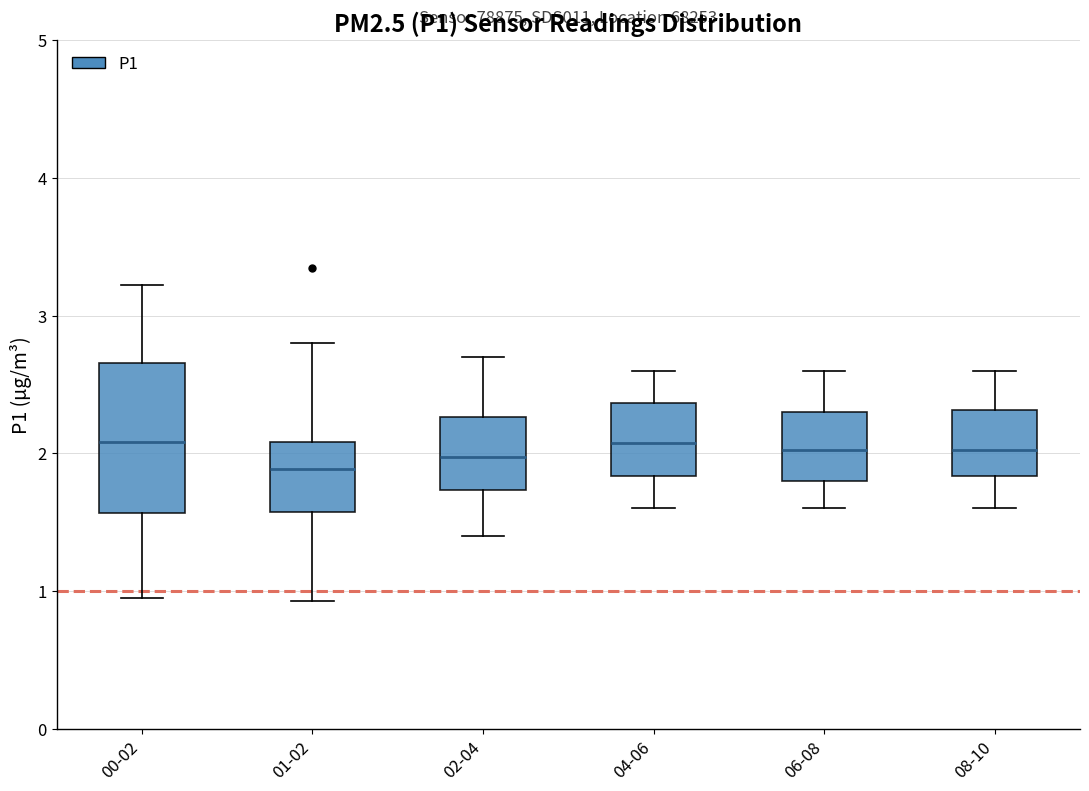

Reading left to right, read every box against the y-axis: the position of its median line, the range the box covers, and the ends of its whiskers. The values are not printed on the chart, so give them approximately, as read against the axis.

00-02: median 2.1, box 1.6 to 2.7, whiskers 1.0 to 3.2
01-02: median 1.9, box 1.6 to 2.1, whiskers 0.9 to 2.8
02-04: median 2.0, box 1.7 to 2.3, whiskers 1.4 to 2.7
04-06: median 2.1, box 1.8 to 2.4, whiskers 1.6 to 2.6
06-08: median 2.0, box 1.8 to 2.3, whiskers 1.6 to 2.6
08-10: median 2.0, box 1.8 to 2.3, whiskers 1.6 to 2.6